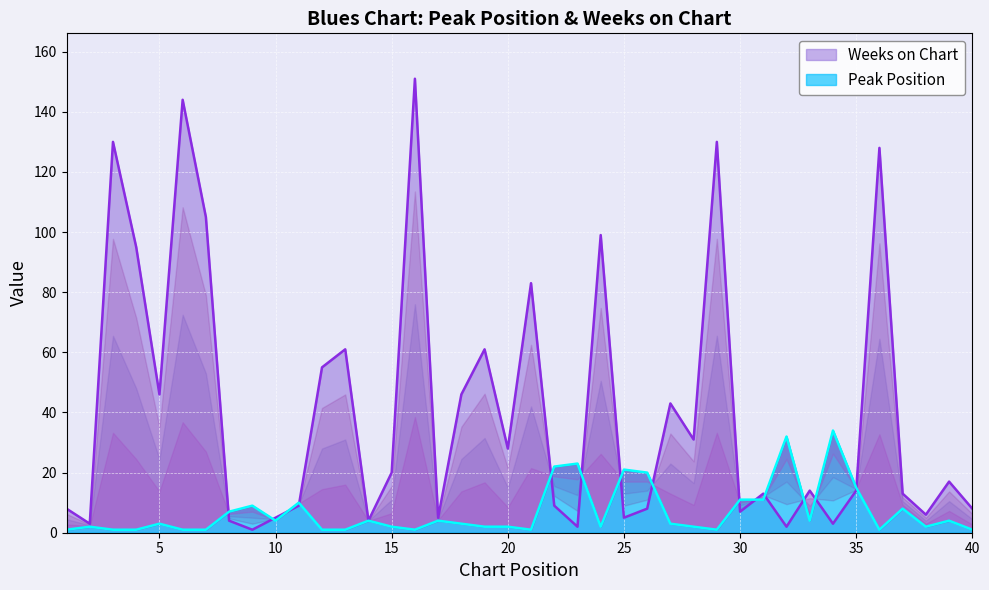

Reading left to right, what are all the values shown in this chart?

Peak Position: 1=1	2=2	3=1	4=1	5=3	6=1	7=1	8=7	9=9	10=4	11=10	12=1	13=1	14=4	15=2	16=1	17=4	18=3	19=2	20=2	21=1	22=22	23=23	24=2	25=21	26=20	27=3	28=2	29=1	30=11	31=11	32=32	33=4	34=34	35=15	36=1	37=8	38=2	39=4	40=1
Weeks on Chart: 1=8	2=3	3=130	4=95	5=46	6=144	7=105	8=4	9=1	10=5	11=9	12=55	13=61	14=4	15=20	16=151	17=5	18=46	19=61	20=28	21=83	22=9	23=2	24=99	25=5	26=8	27=43	28=31	29=130	30=7	31=13	32=2	33=14	34=3	35=14	36=128	37=13	38=6	39=17	40=8